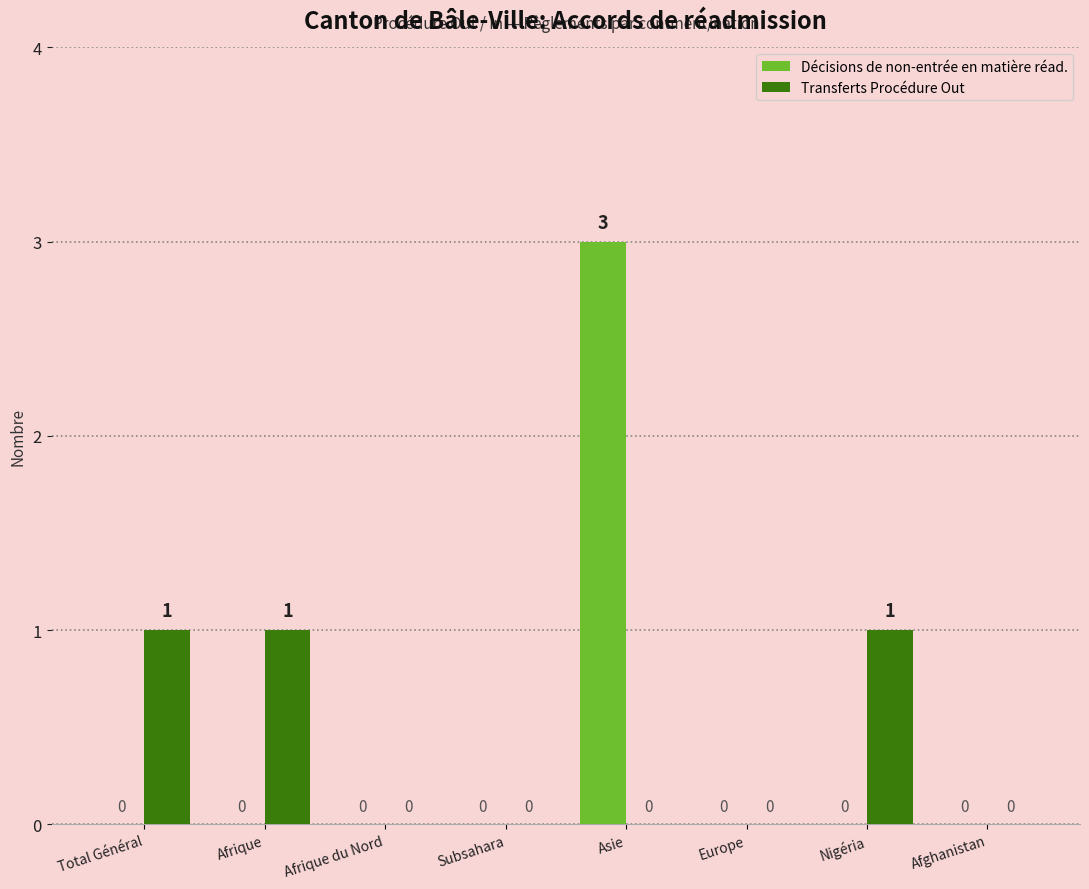

At which category is the sum across all series the highest?

Asie